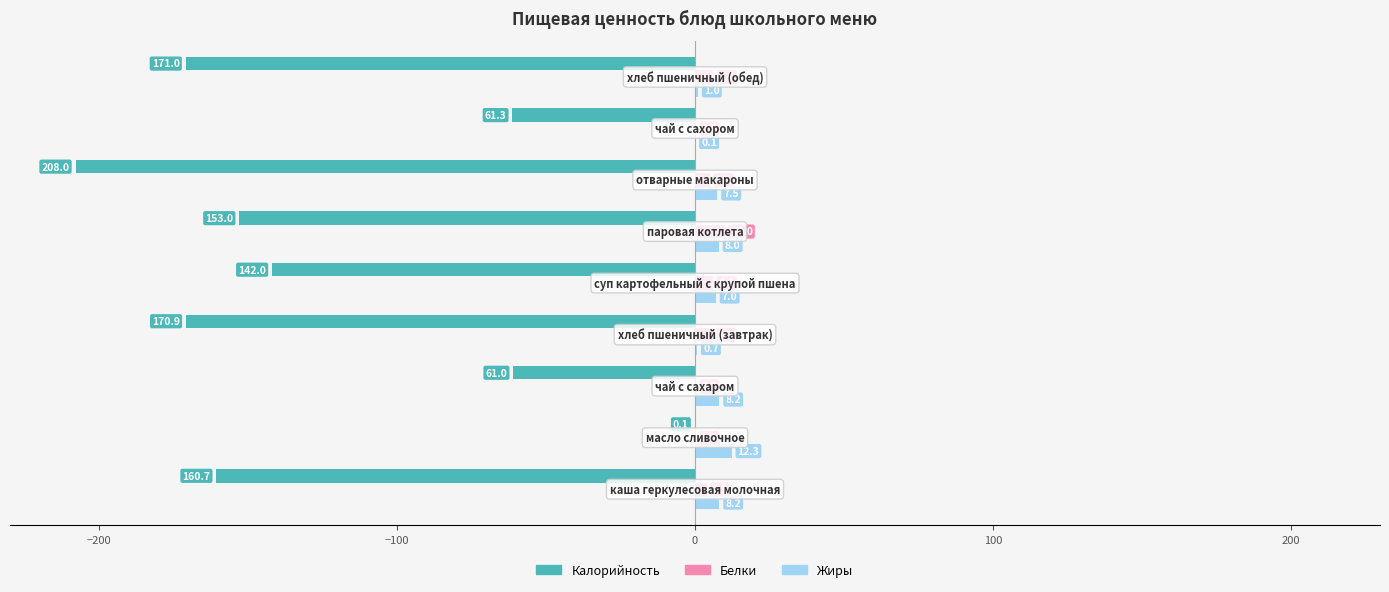

What is the sum of all Жиры values?

53.0